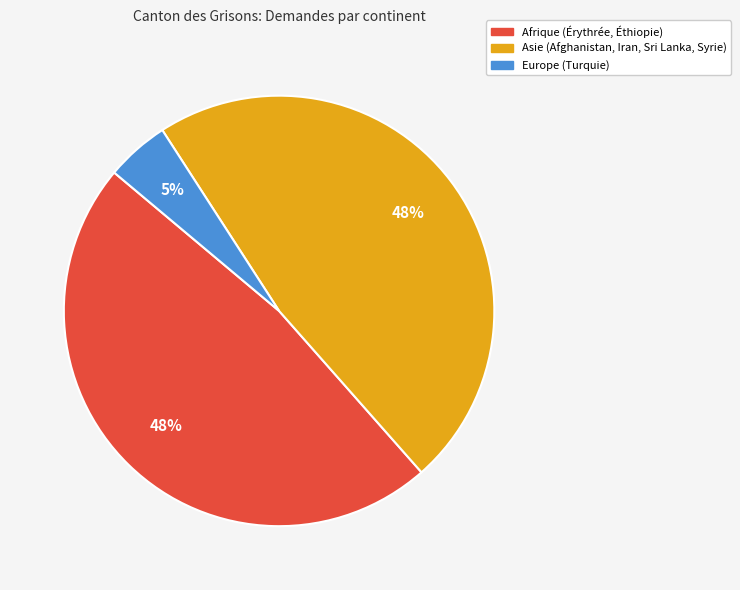

Is there any slice that represents more than half of the pie?

No